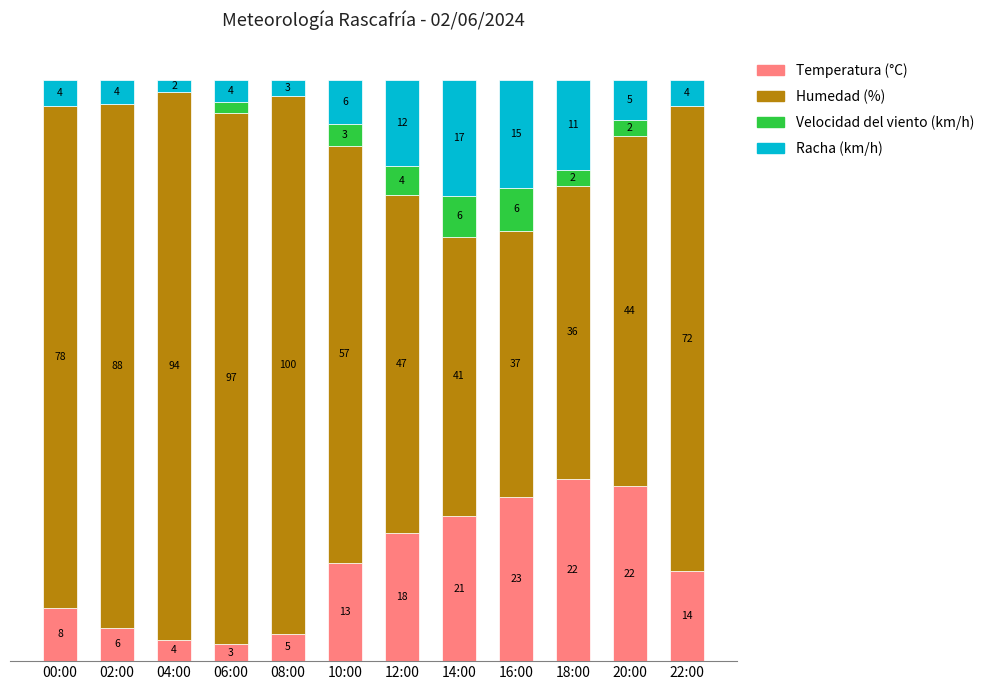

What are all the series names shown in the legend?

Temperatura (°C), Humedad (%), Velocidad del viento (km/h), Racha (km/h)